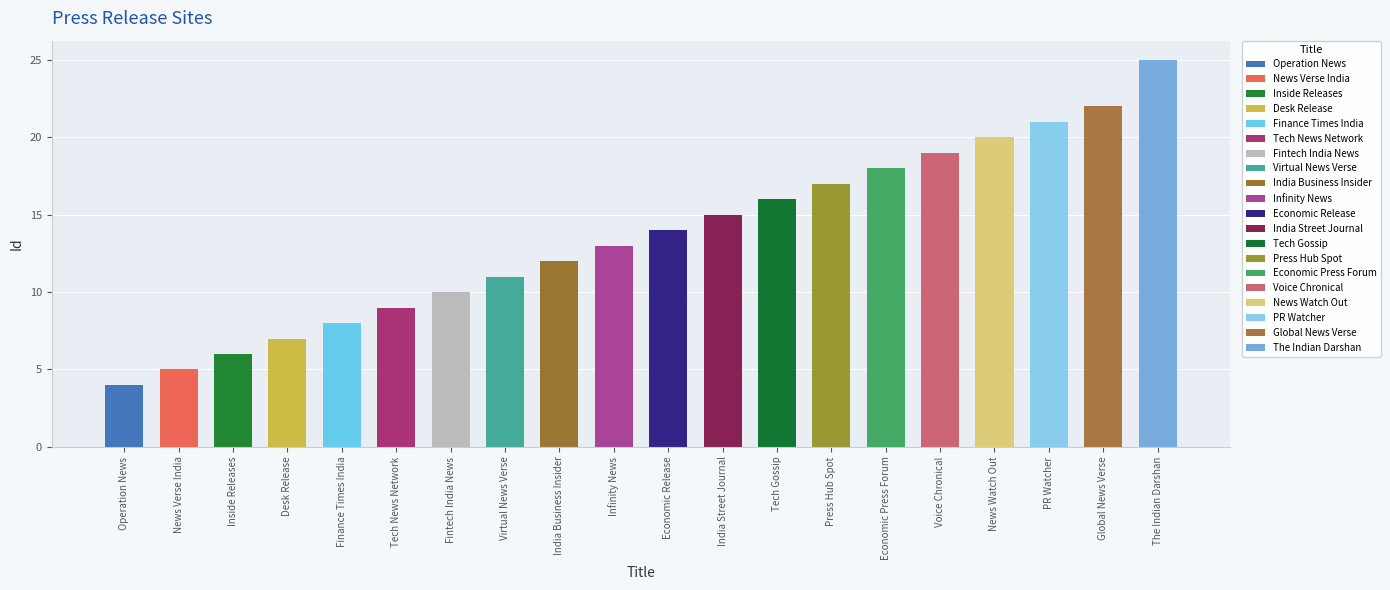

The value at Infinity News is 5. True or false?

False